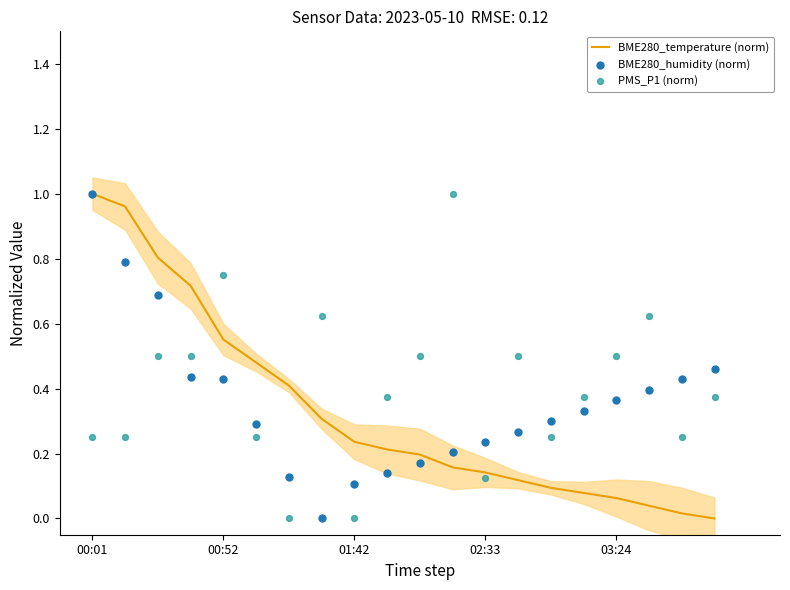

Which series contains the highest Y value?

BME280_temperature (norm)